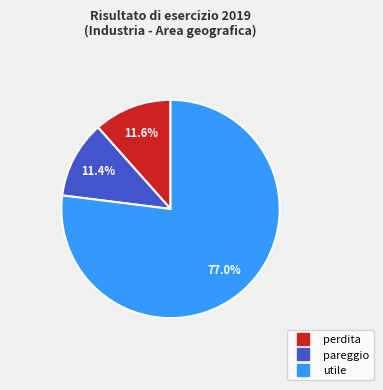

Does any single category account for the majority?

Yes